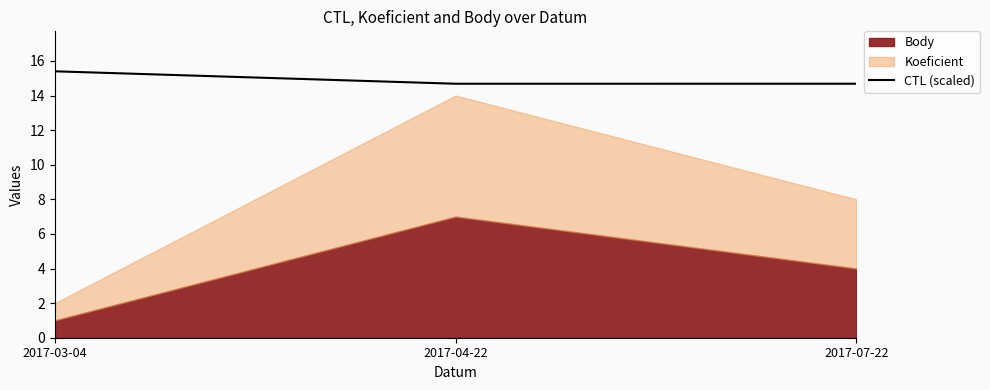

True or false: CTL (scaled) has a value of 26.6 at 2017-03-04.

False